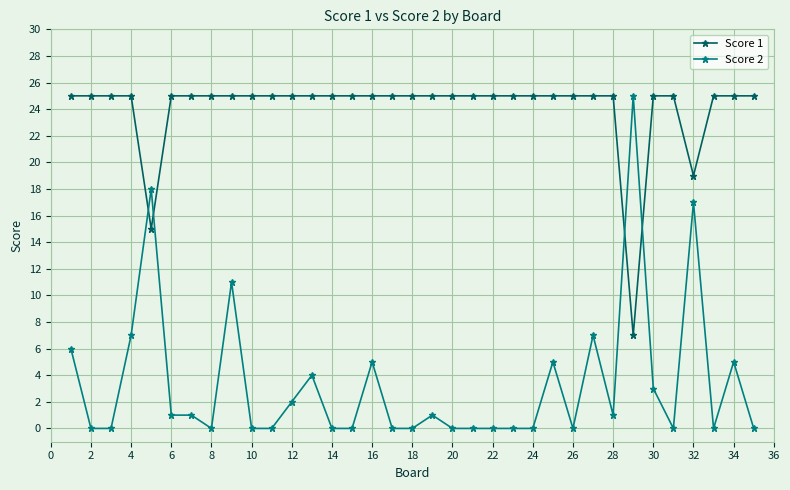

After their last crossing, which series has the higher values: Score 1 or Score 2?

Score 1